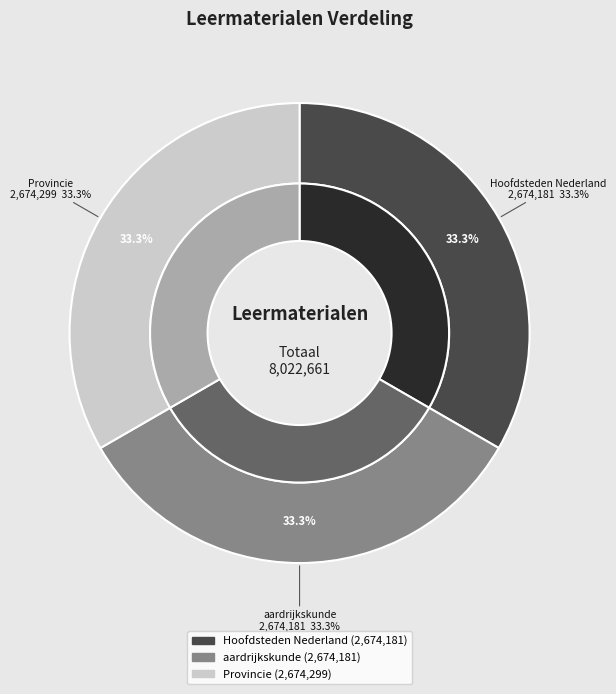

Does Provincie account for over 50% of the chart?

No